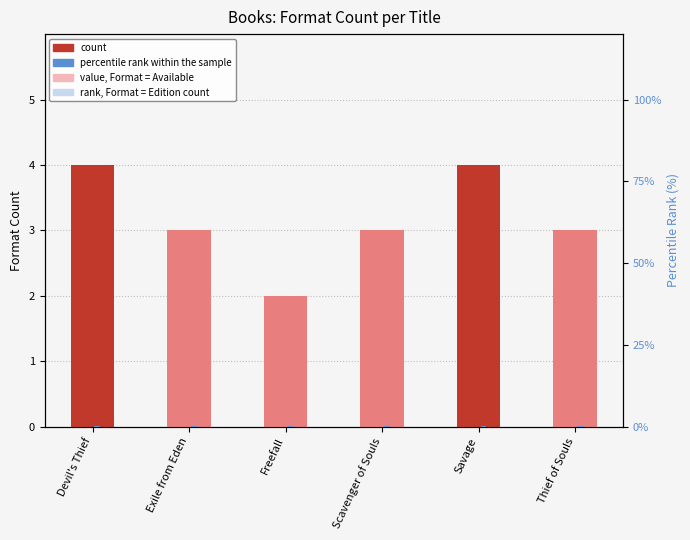

True or false: count has a value of 4.0 at Savage.

True